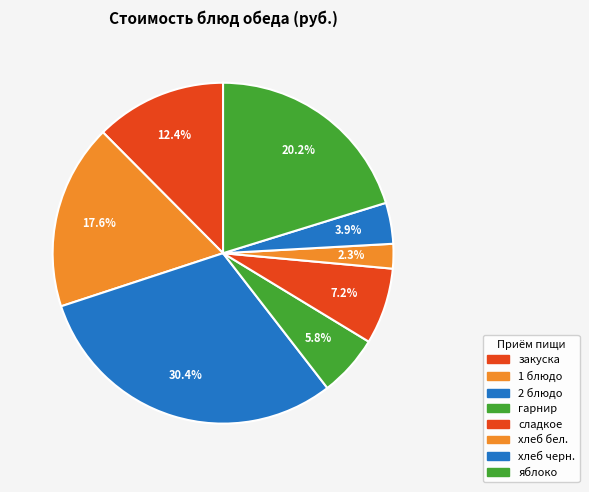

Rank the categories by value from highest to lowest.

2 блюдо, яблоко, 1 блюдо, закуска, сладкое, гарнир, хлеб черн., хлеб бел.